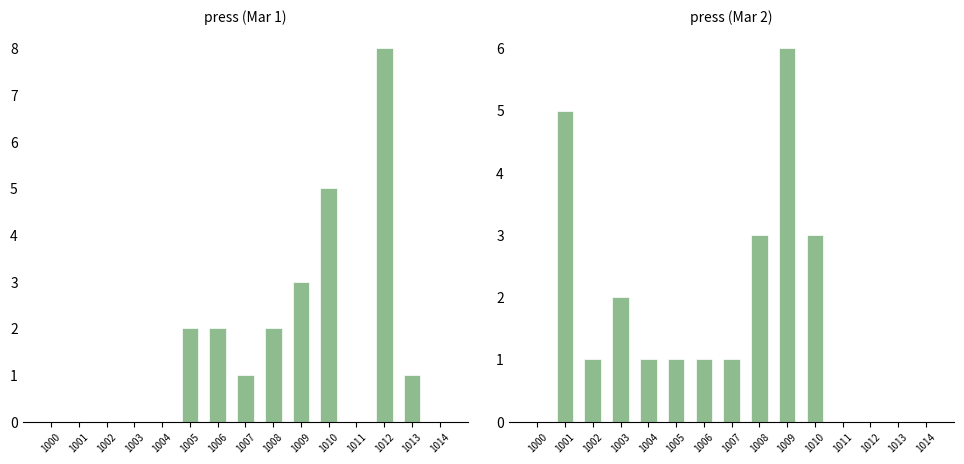

What is the value of the press (Mar 1) bar at the 6th from the left?

2